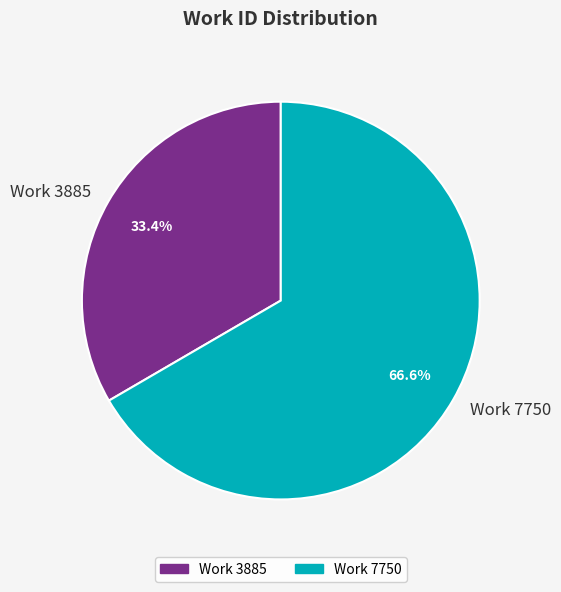

Count the number of slices in the pie.

2